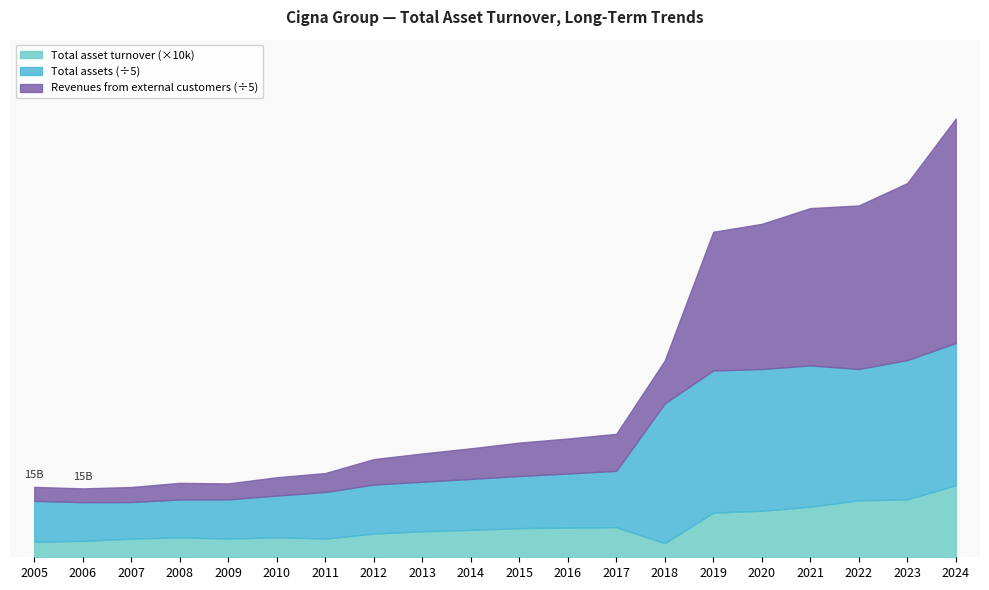

What is the approximate value of Revenues from external customers at 2020?

159157.0